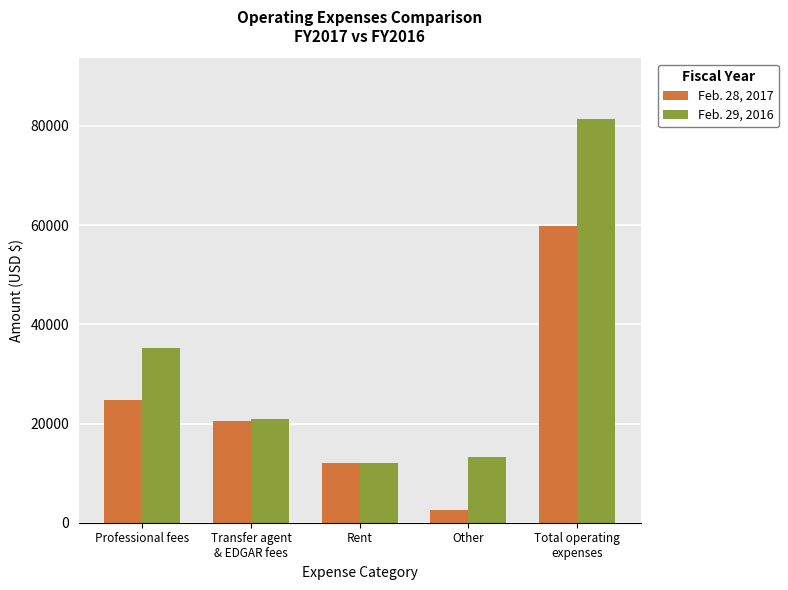

What is the greatest value displayed?

81434